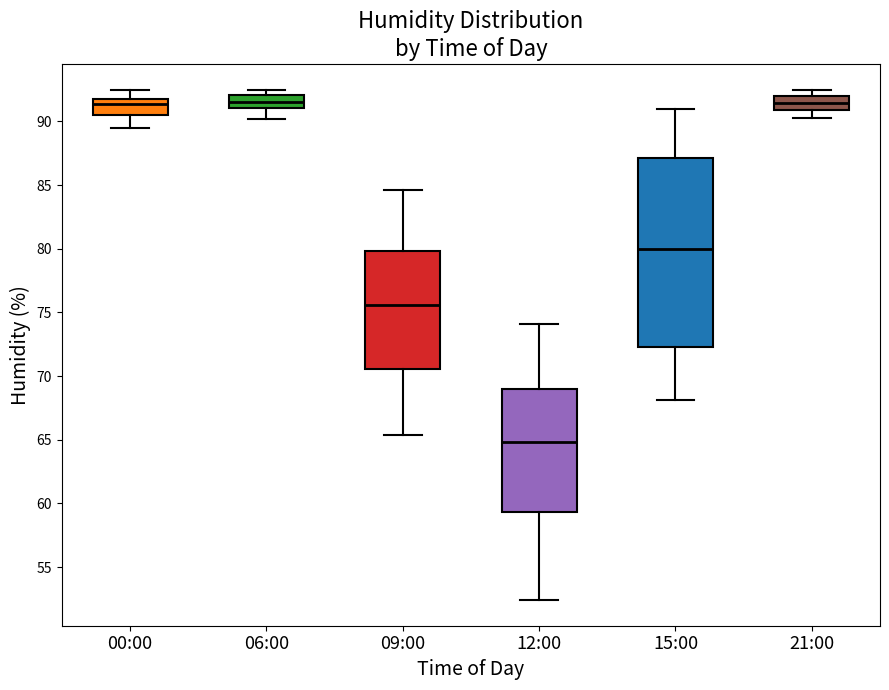

Reading left to right, read every box against the y-axis: the position of its median line, the range the box covers, and the ends of its whiskers. The values are not printed on the chart, so give them approximately, as read against the axis.

00:00: median 91.5, box 90.5 to 92.0, whiskers 89.5 to 92.5
06:00: median 91.5, box 91.0 to 92.0, whiskers 90.0 to 92.5
09:00: median 75.5, box 70.5 to 80.0, whiskers 65.5 to 84.5
12:00: median 65.0, box 59.5 to 69.0, whiskers 52.5 to 74.0
15:00: median 80.0, box 72.5 to 87.0, whiskers 68.0 to 91.0
21:00: median 91.5, box 91.0 to 92.0, whiskers 90.5 to 92.5